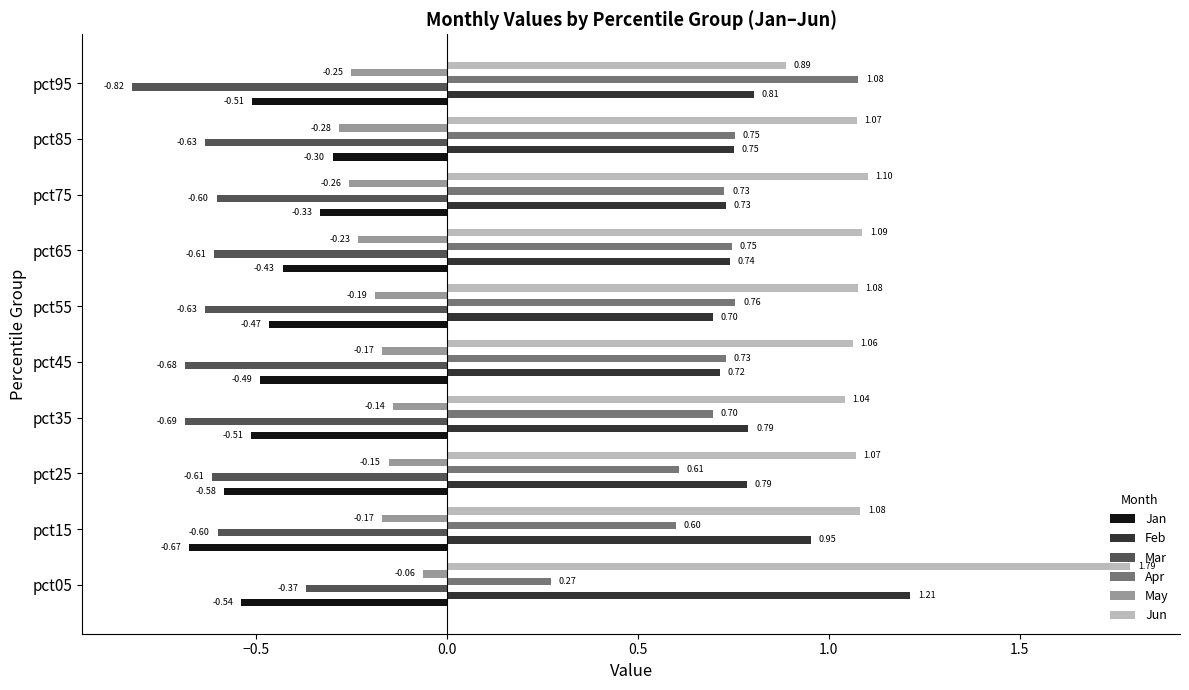

Which series has the largest range (max minus min)?

Jun